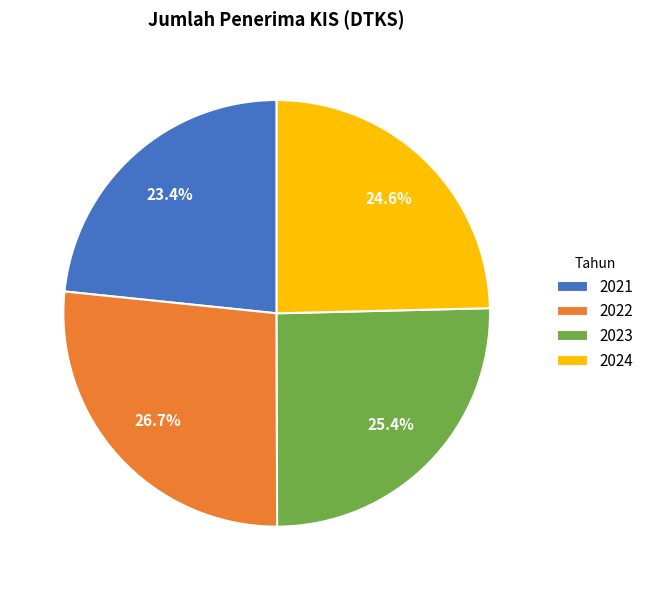

True or false: 2024 accounts for 32% of the total.

False